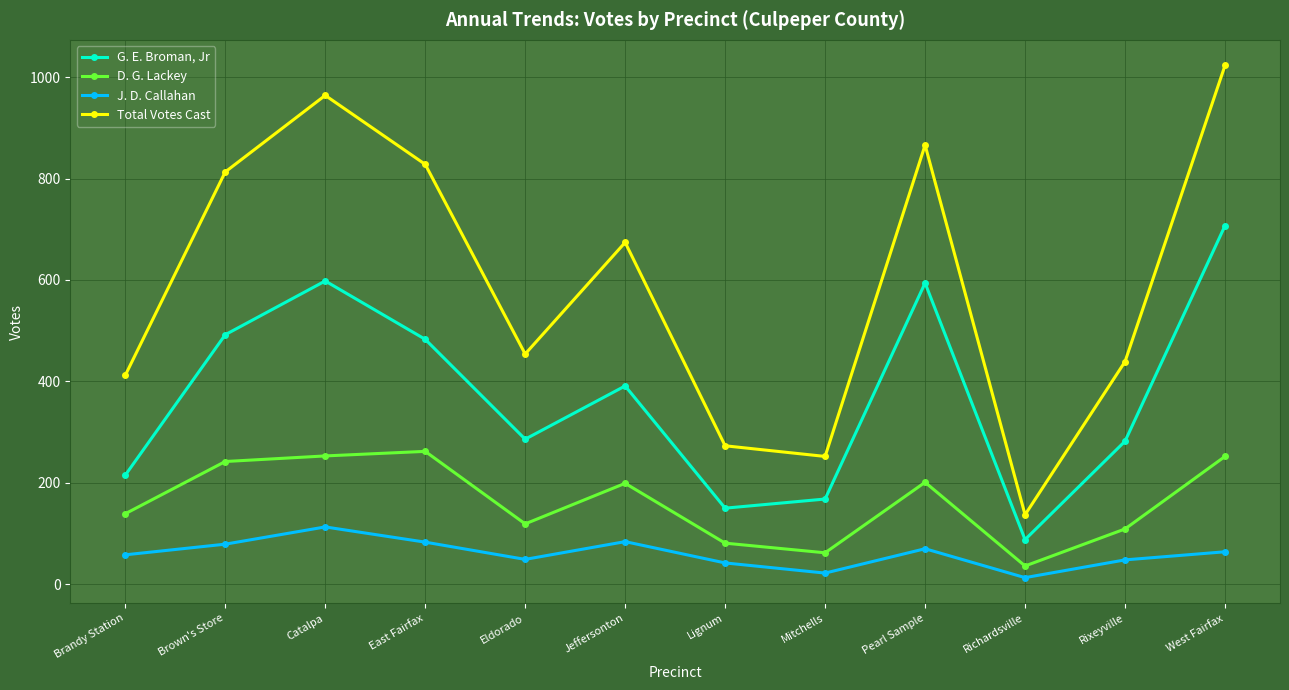

Rank the series by their average value, from lowest to highest.

J. D. Callahan, D. G. Lackey, G. E. Broman, Jr, Total Votes Cast